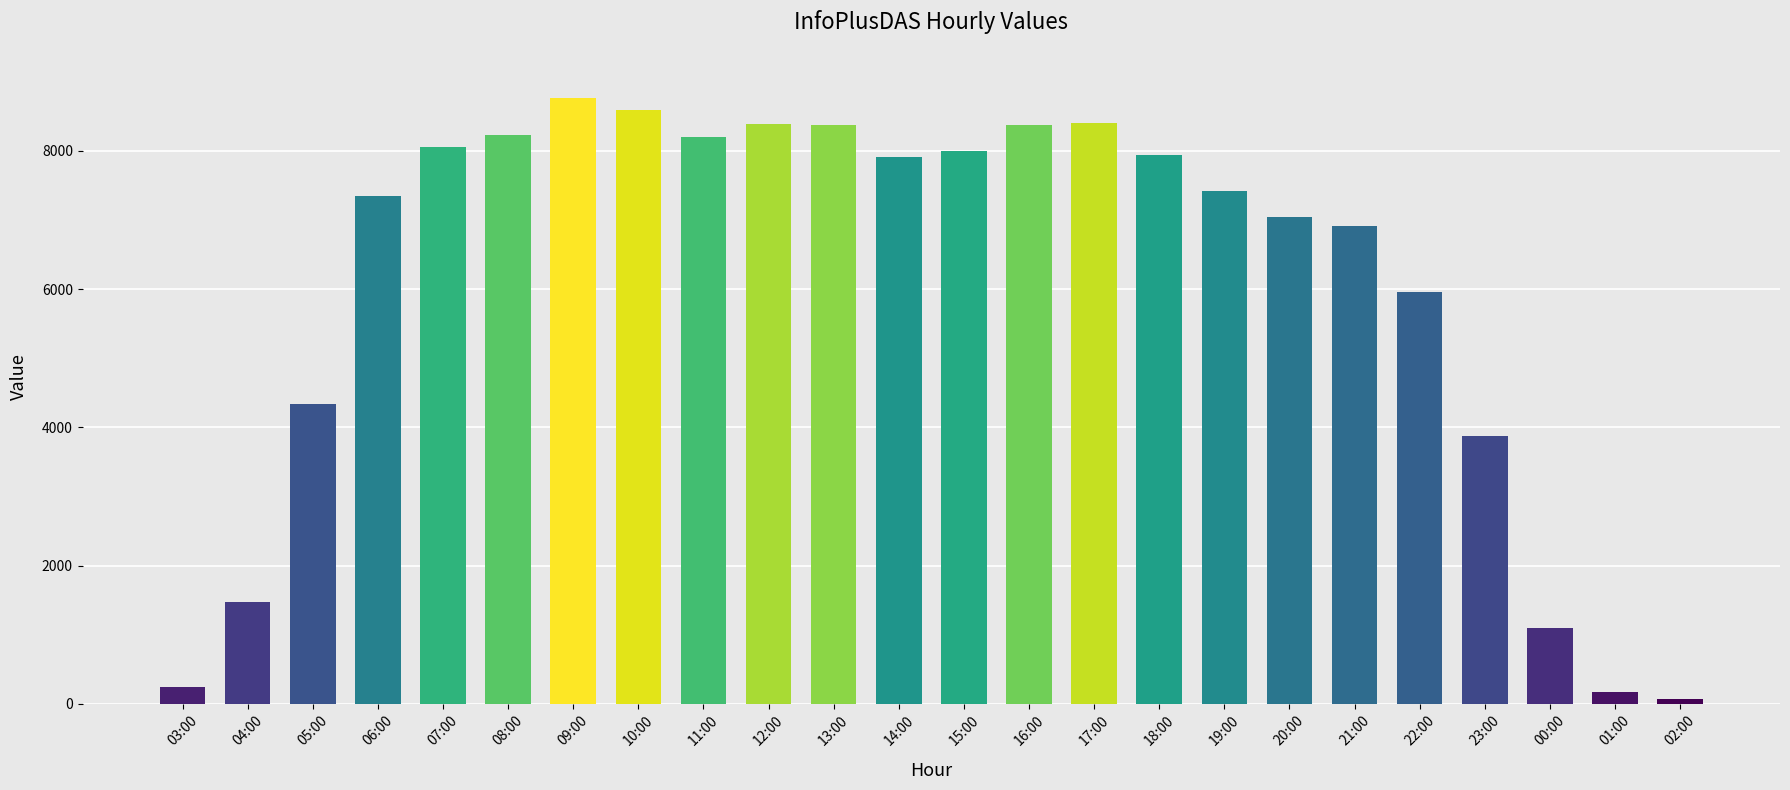

What is the change in value from 03:00 to 02:00?

-172